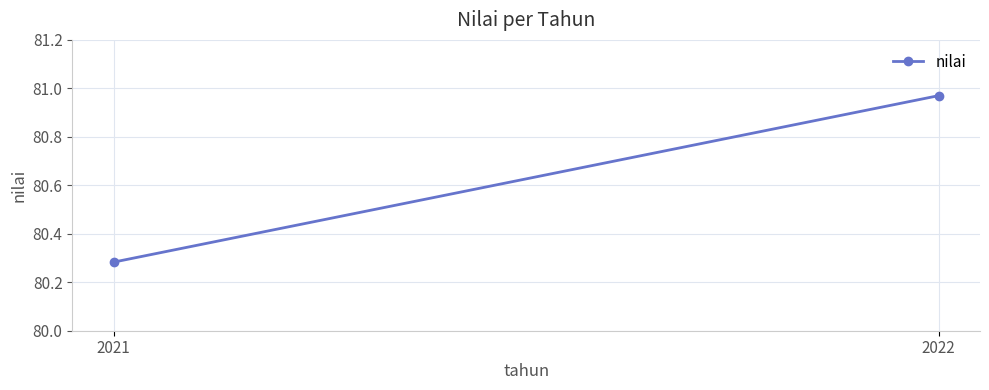

The chart shows a value of 81.0 at 2022. True or false?

True